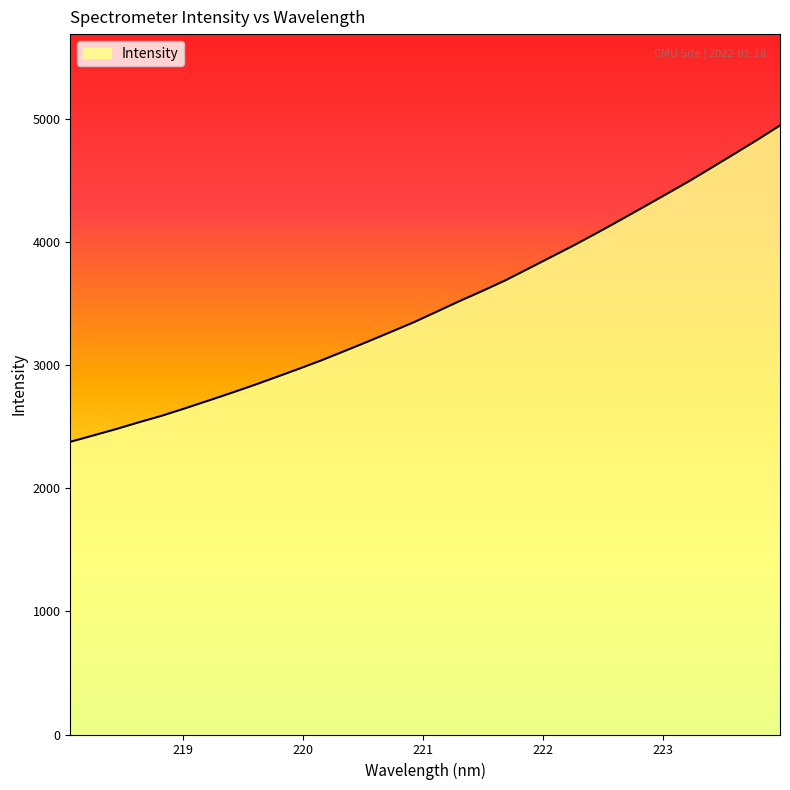

Does the chart display data point markers on the line(s)?

No